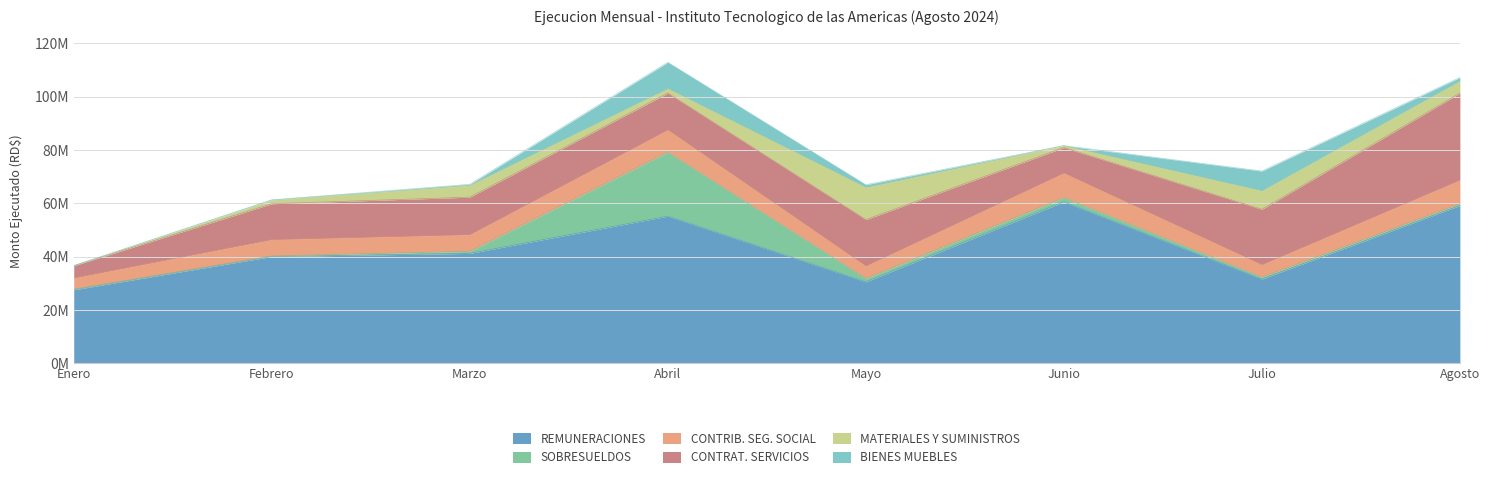

What is the maximum value for REMUNERACIONES?

60557681.3